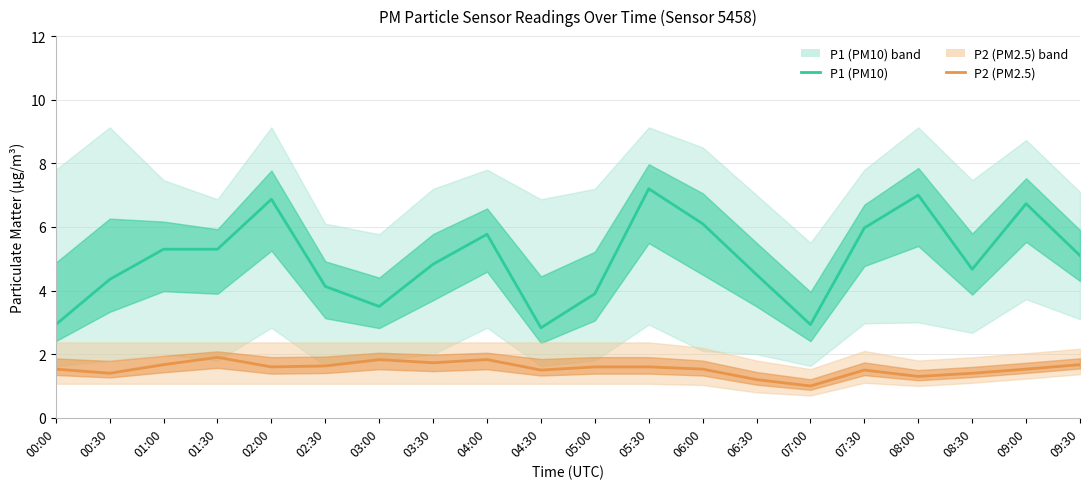

What is the highest value of the P2 (PM2.5) series?

1.9